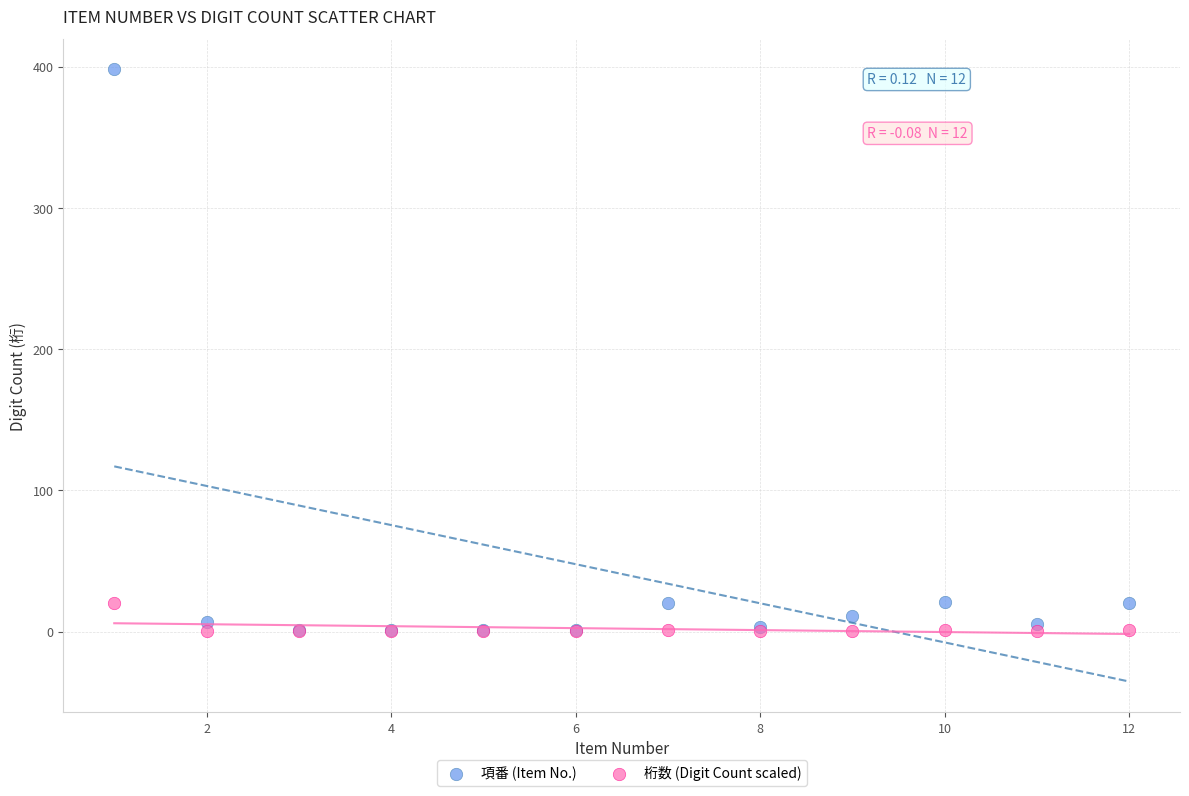

Which series reaches the maximum Y coordinate?

項番 (Item No.)